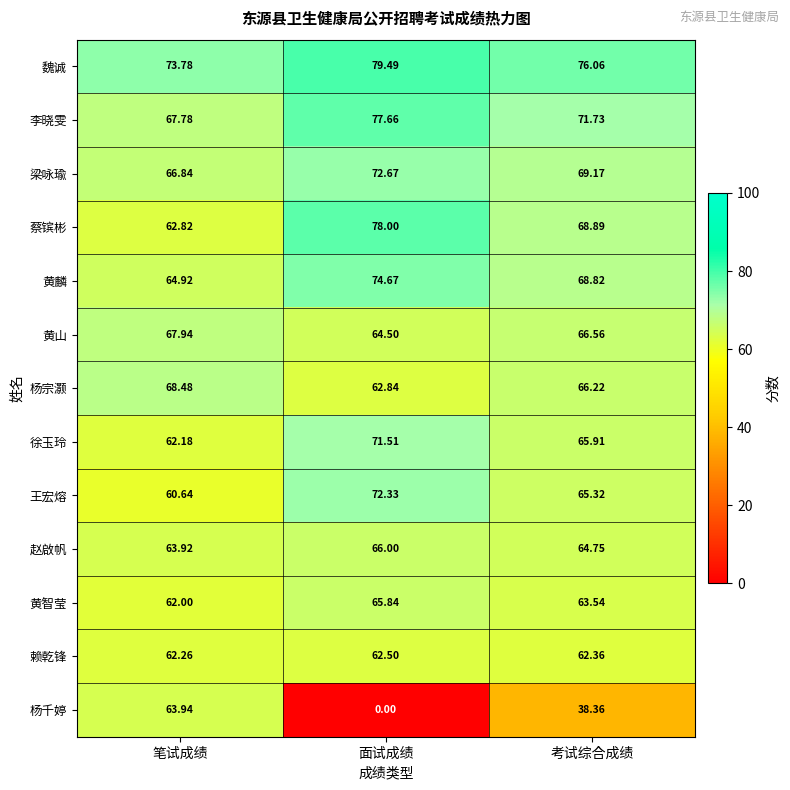

At which category is the sum across all series the highest?

面试成绩